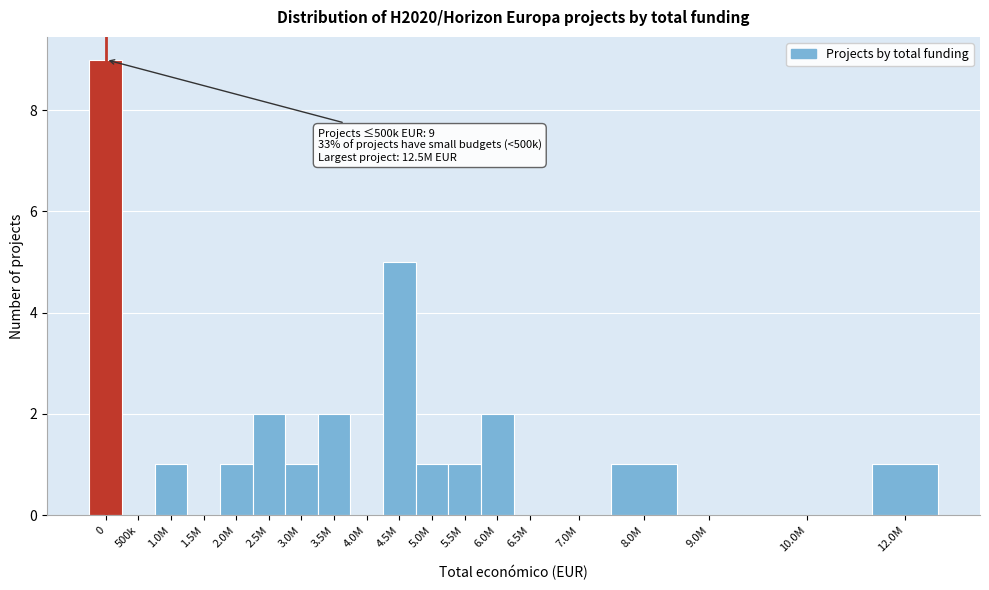

Reading right to left, extract all data points from this chart.

12.0M=1	10.0M=0	9.0M=0	8.0M=1	7.0M=0	6.5M=0	6.0M=2	5.5M=1	5.0M=1	4.5M=5	4.0M=0	3.5M=2	3.0M=1	2.5M=2	2.0M=1	1.5M=0	1.0M=1	500k=0	0=9